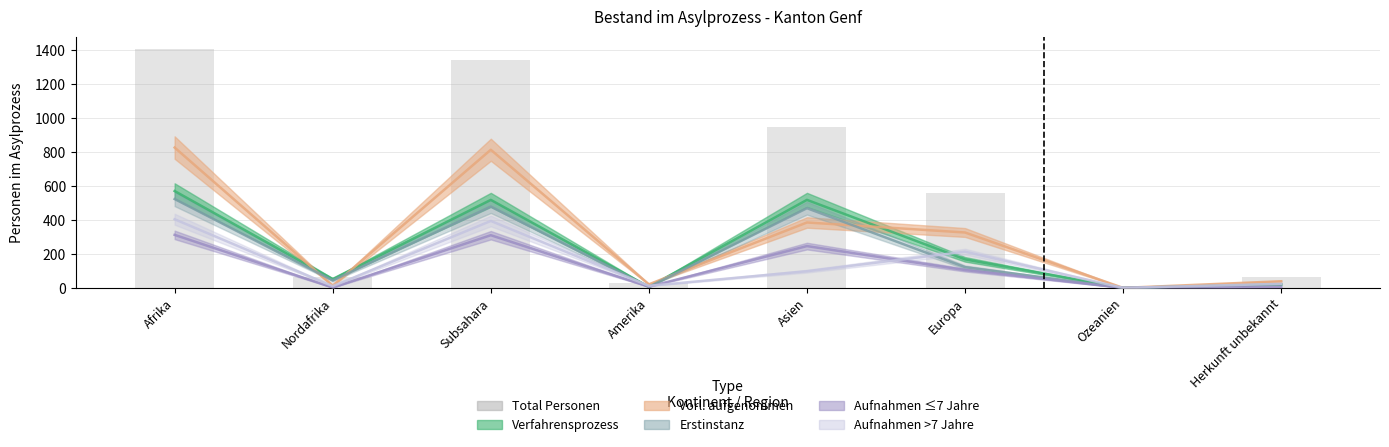

What is the label of the 3rd bar from the right?

Europa